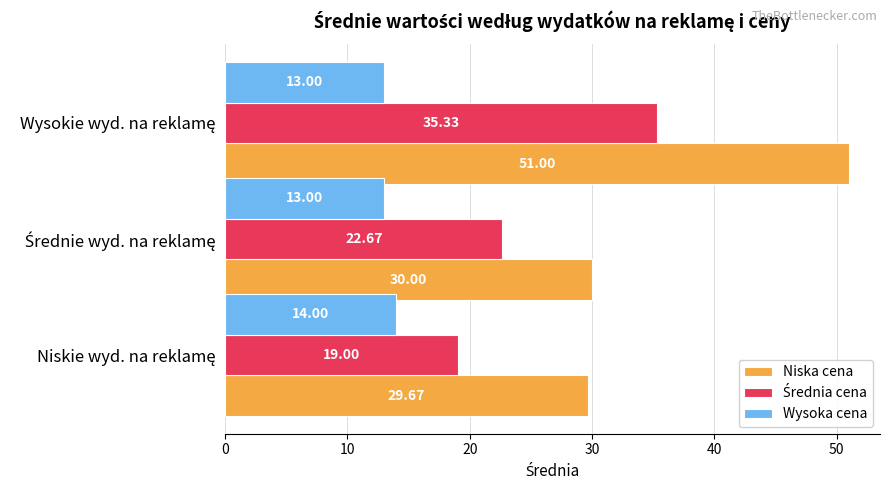

What is the difference between the maximum and minimum values in the Niska cena series?

21.3